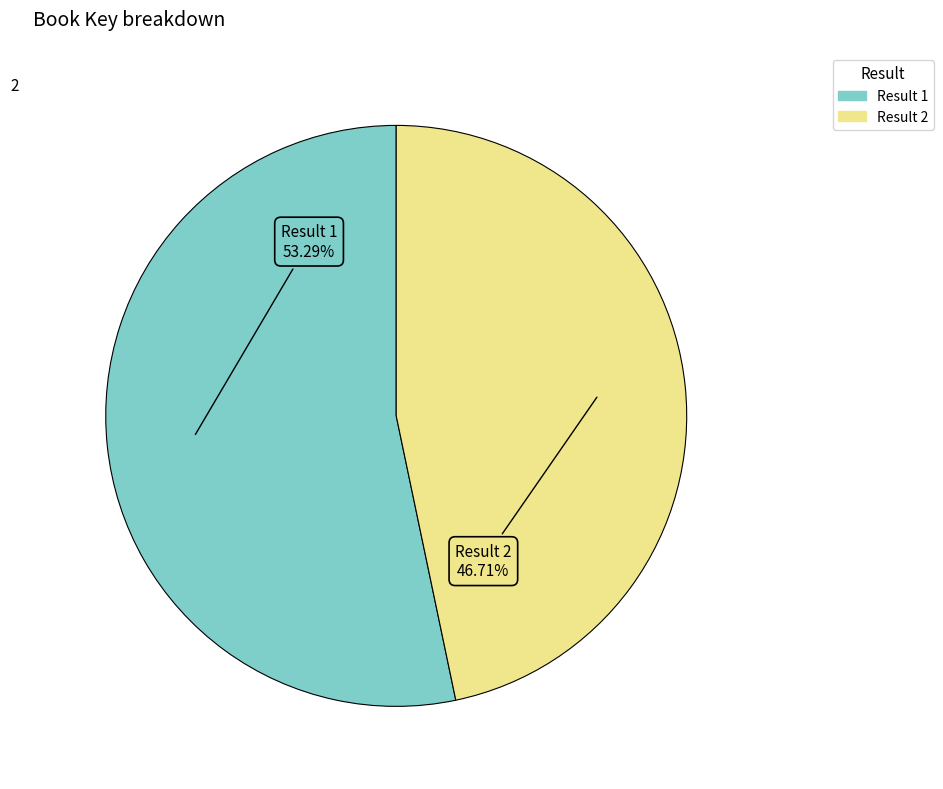

Does any single category account for the majority?

Yes